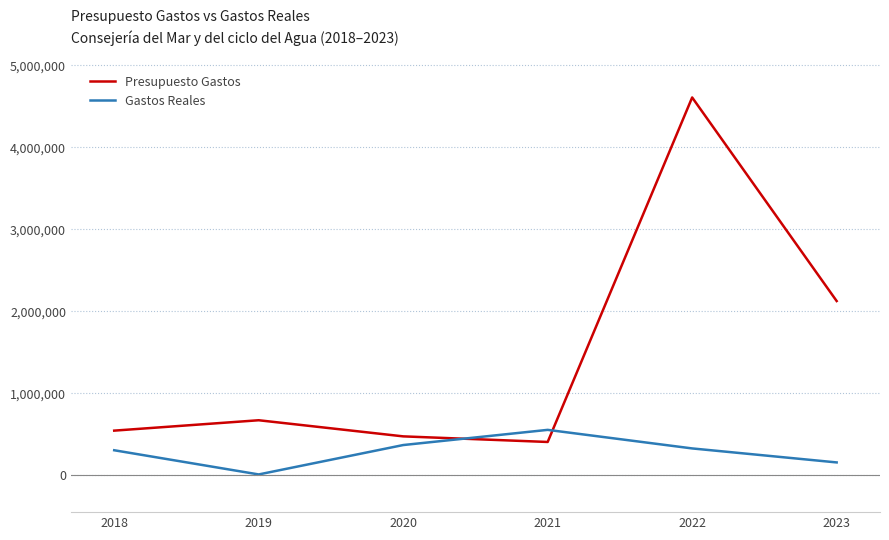

What is the average value of the Presupuesto Gastos series?

1472332.2